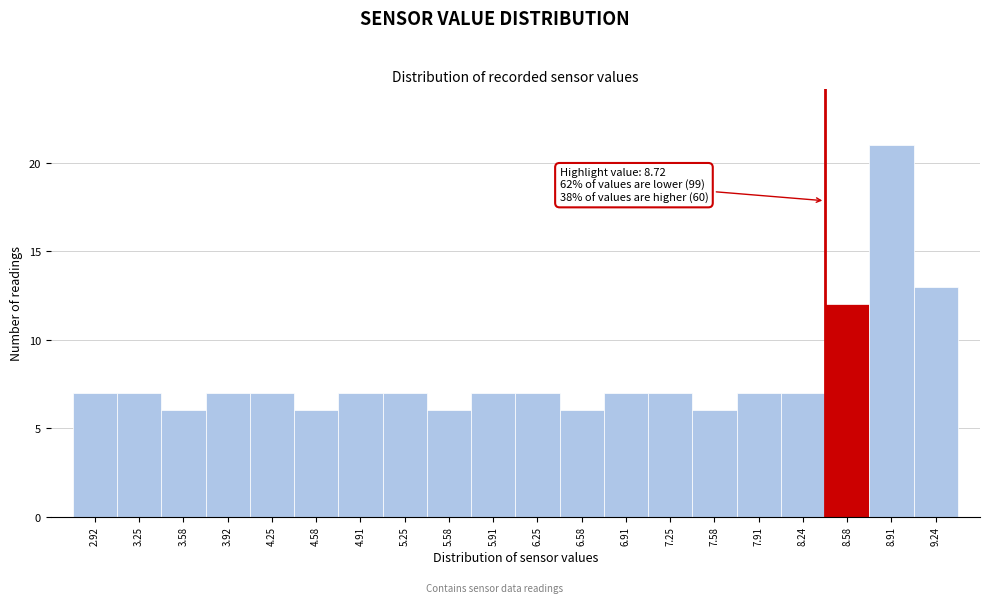

Which range on the x-axis has the tallest bar?

8.75 to 9.10